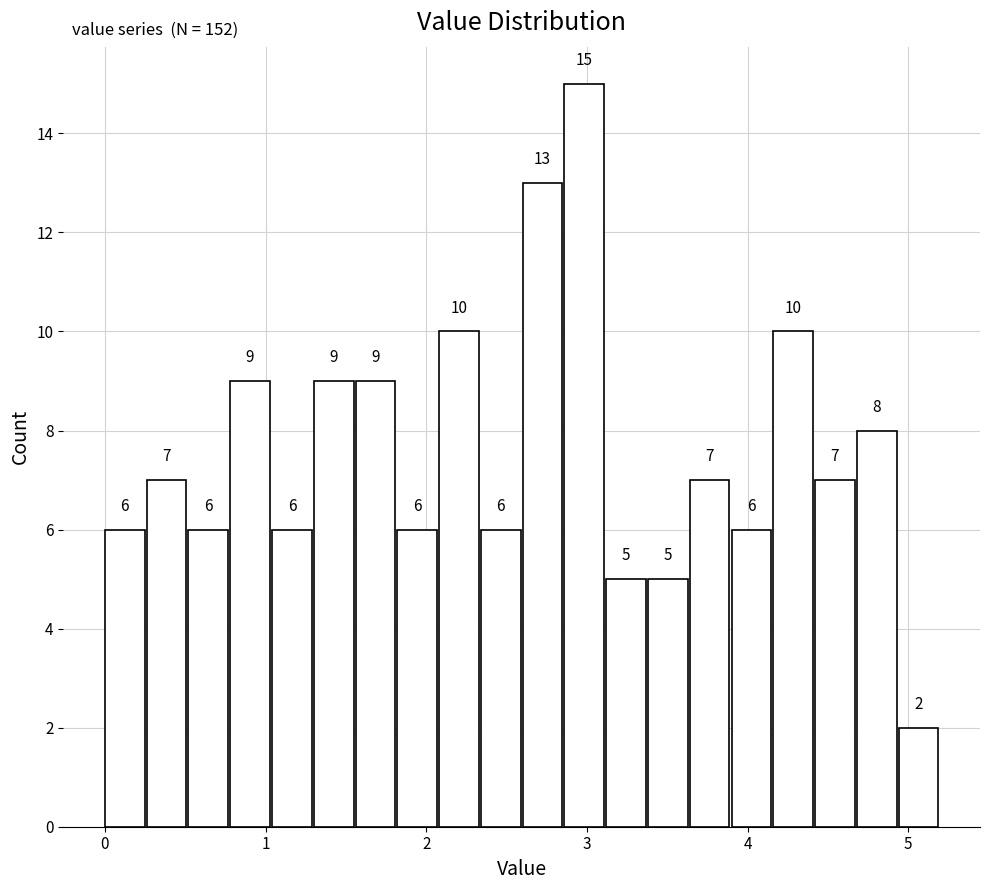

Read against the x-axis, roughly where is the centre of the tallest bar?

3.0